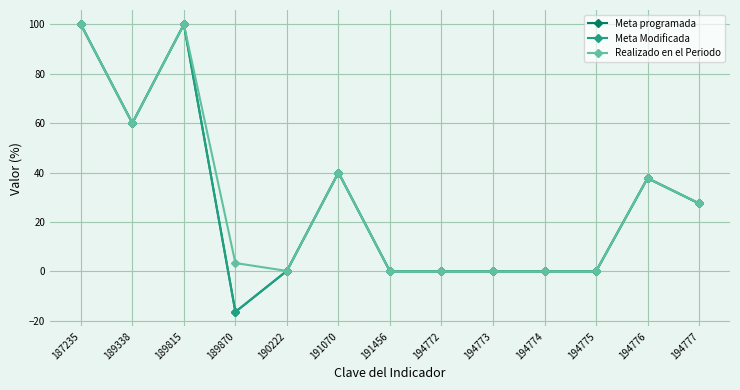

True or false: Meta Modificada and Realizado en el Periodo intersect in this chart.

True